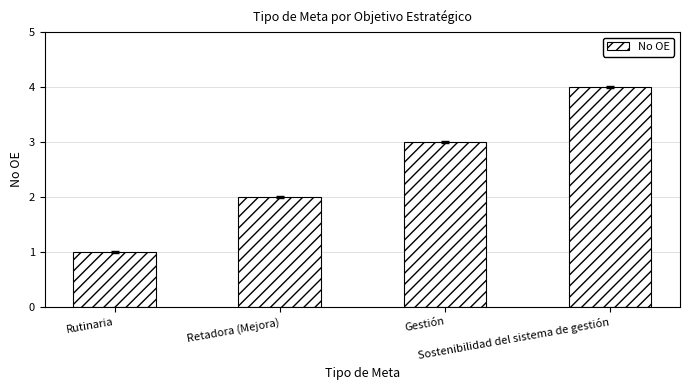

Reading right to left, list all the values displayed in this chart.

Sostenibilidad del sistema de gestión=4	Gestión=3	Retadora (Mejora)=2	Rutinaria=1